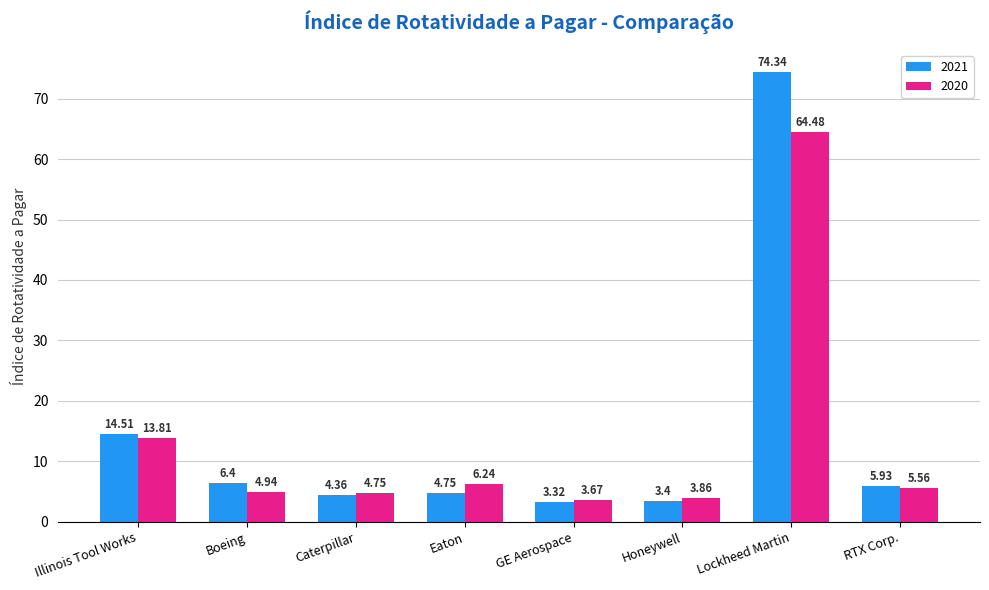

The 2021 series shows 1.1 at Caterpillar. True or false?

False